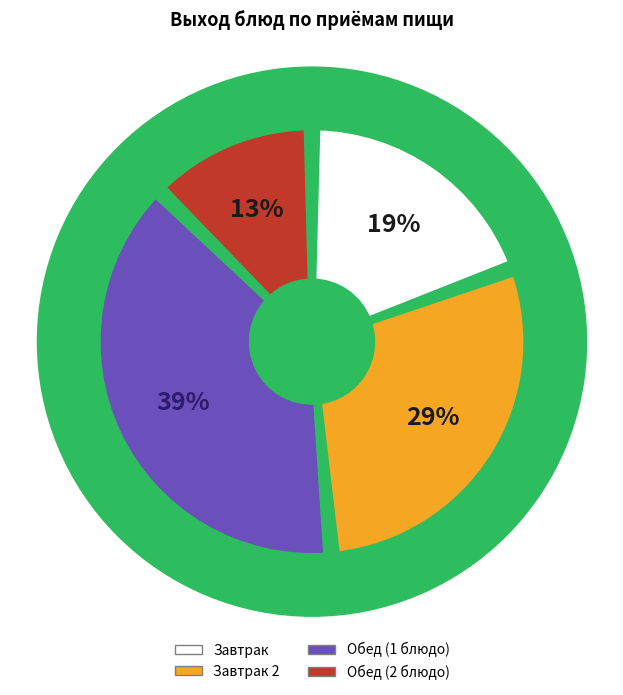

To the nearest percent, what percentage of the pie is Обед (2 блюдо)?

13%